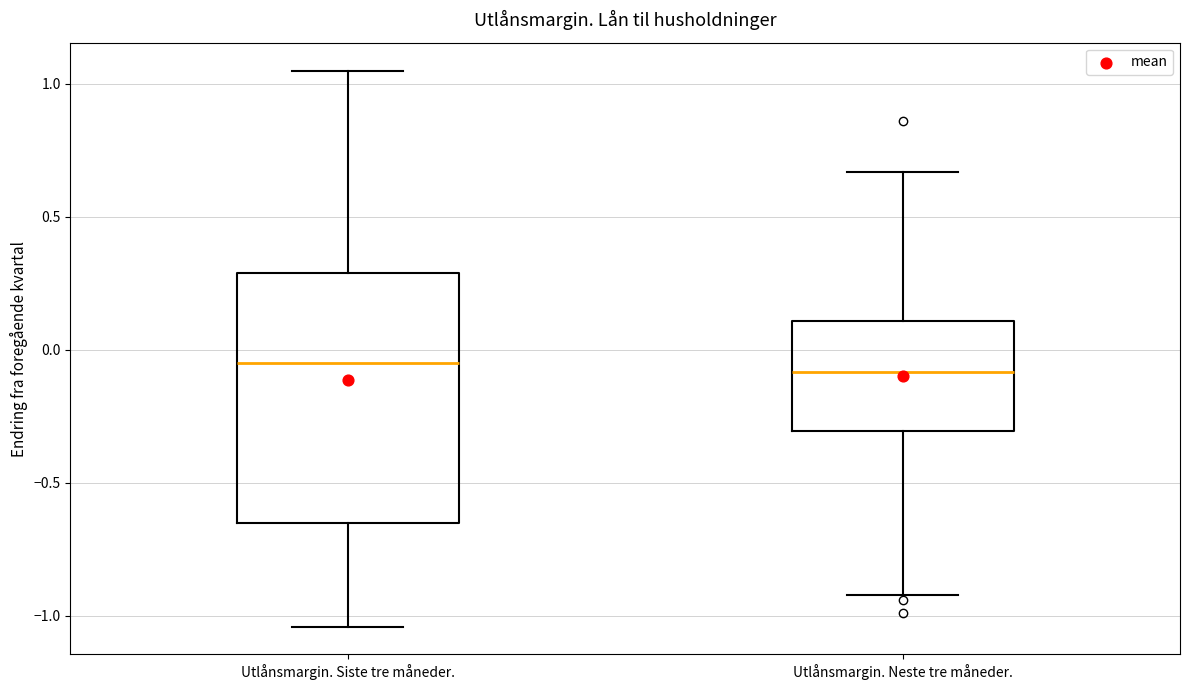

Where does the median line of the box for Utlånsmargin. Siste tre måneder. sit on the y-axis? The values are not printed on the chart, so give them approximately, as read against the axis.

-0.05